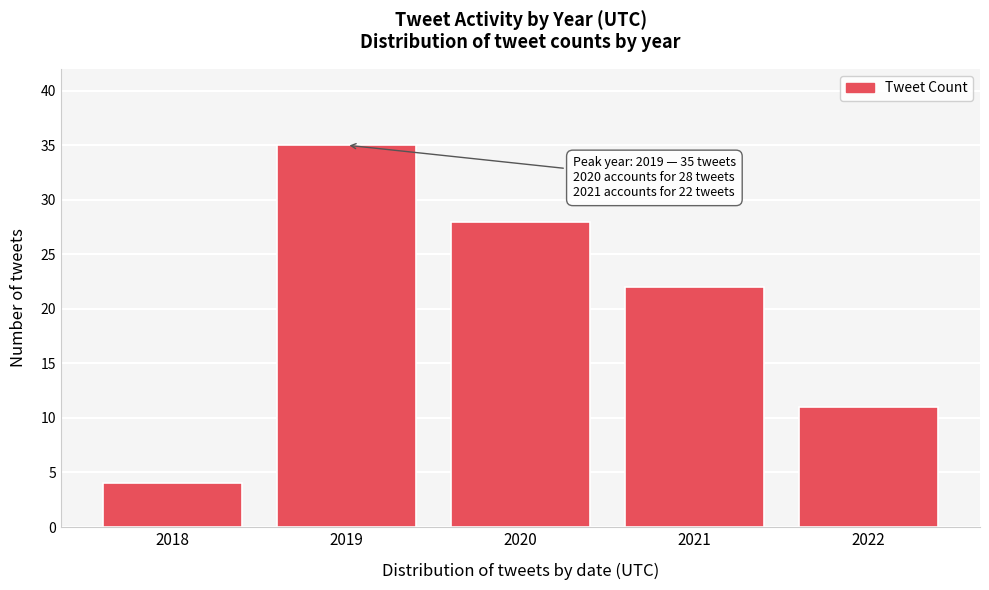

Reading left to right, extract all data points from this chart.

2018=4	2019=35	2020=28	2021=22	2022=11